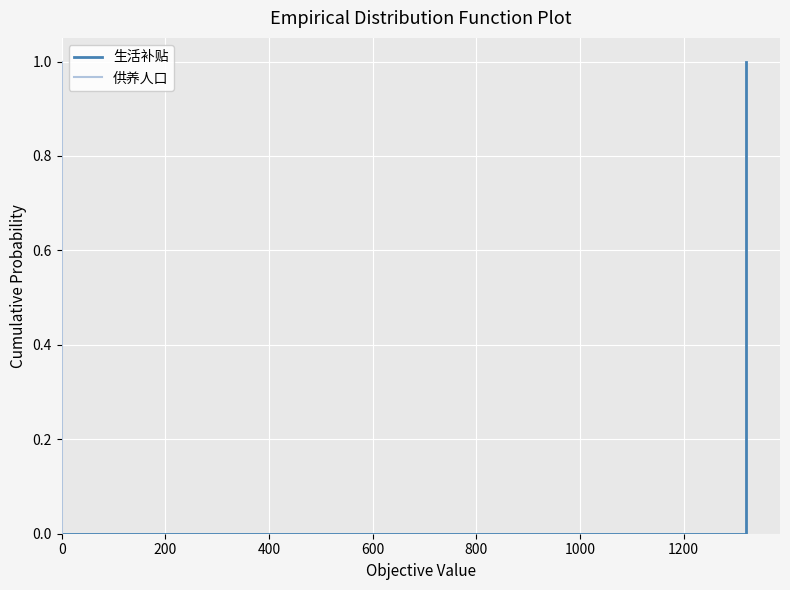

What is the sum of all 供养人口 values?

14.0